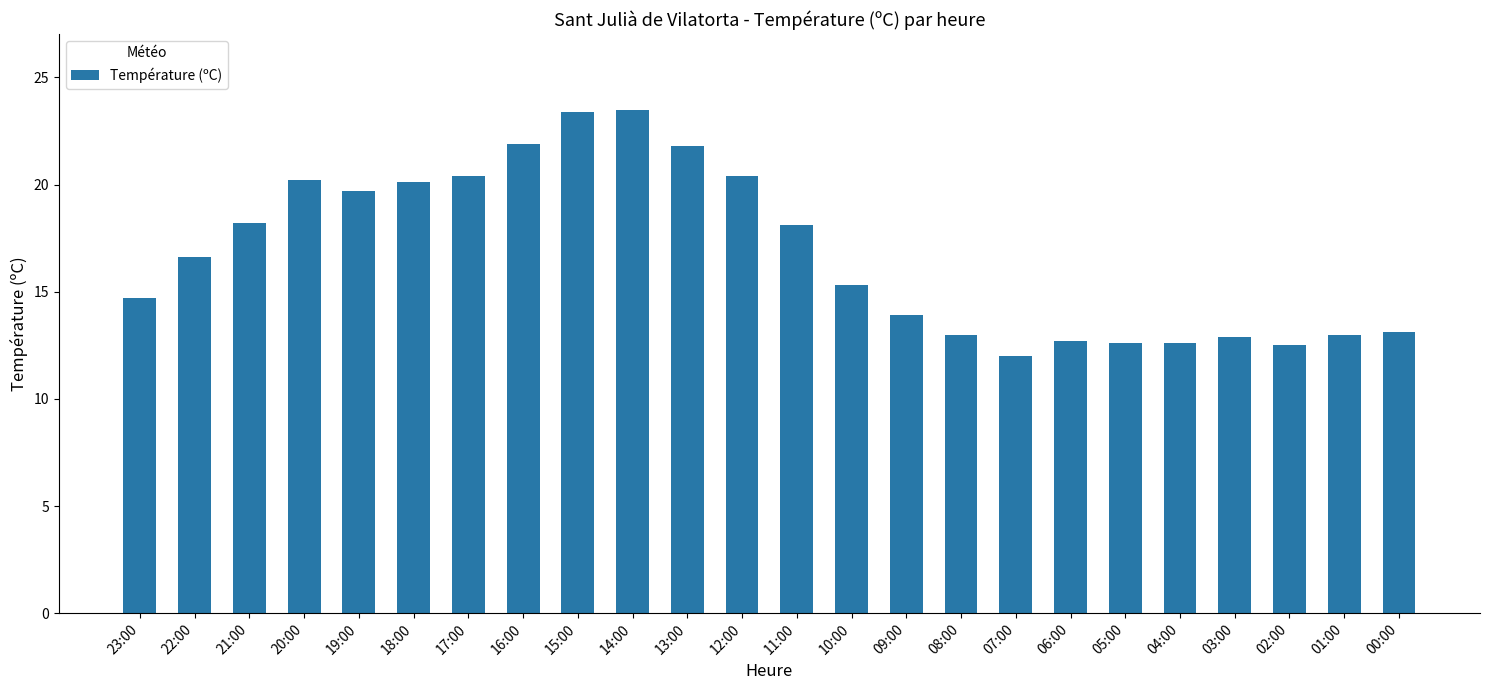

Does the chart contain stacked bars?

No